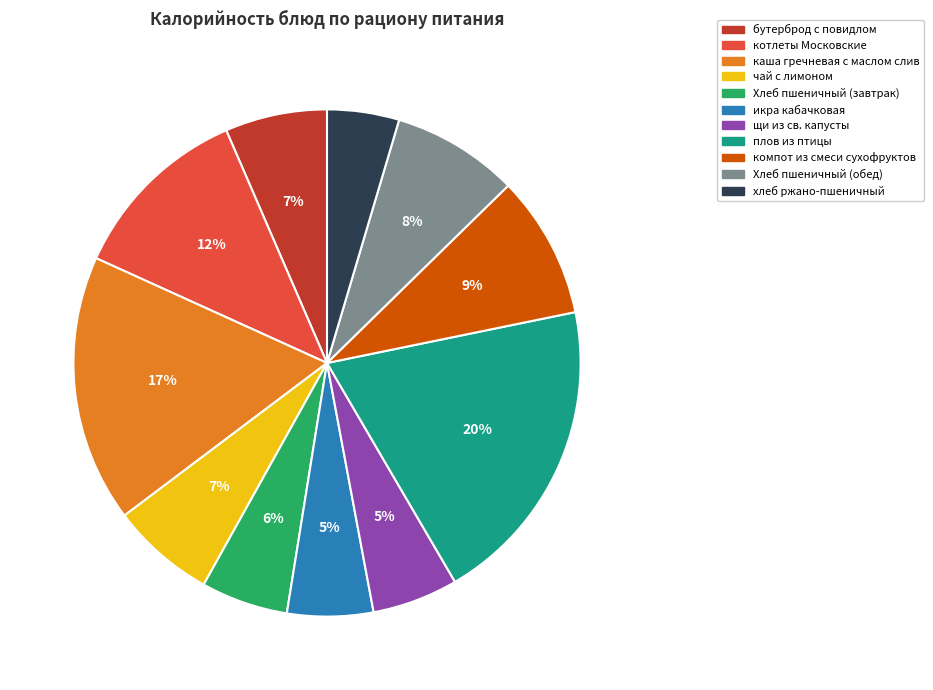

How many segments does this pie chart have?

11